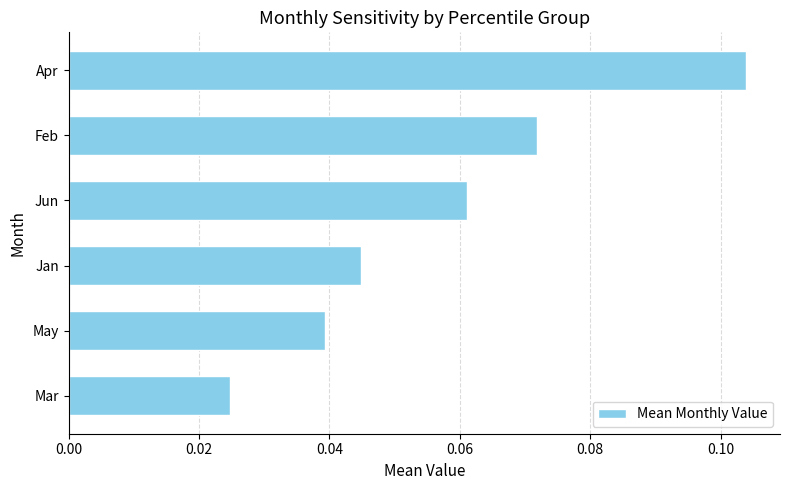

Are the bars horizontal?

Yes